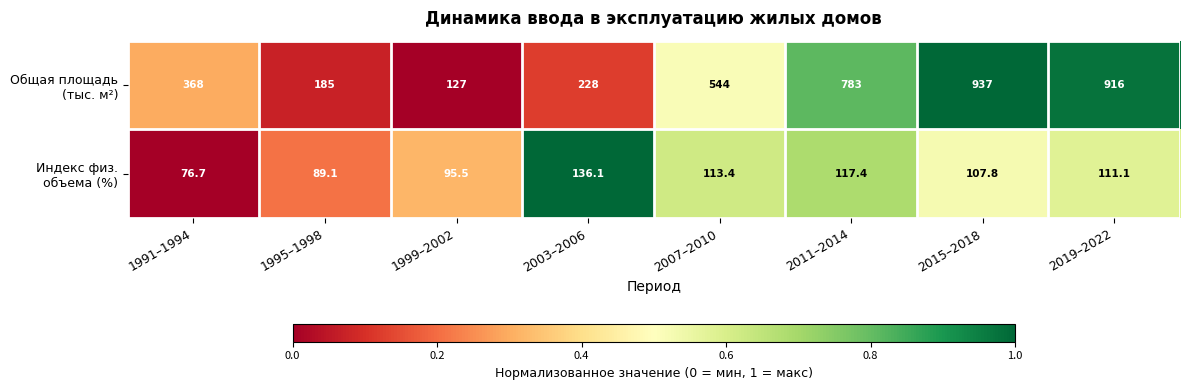

Which label corresponds to the largest value in the chart?

2015–2018